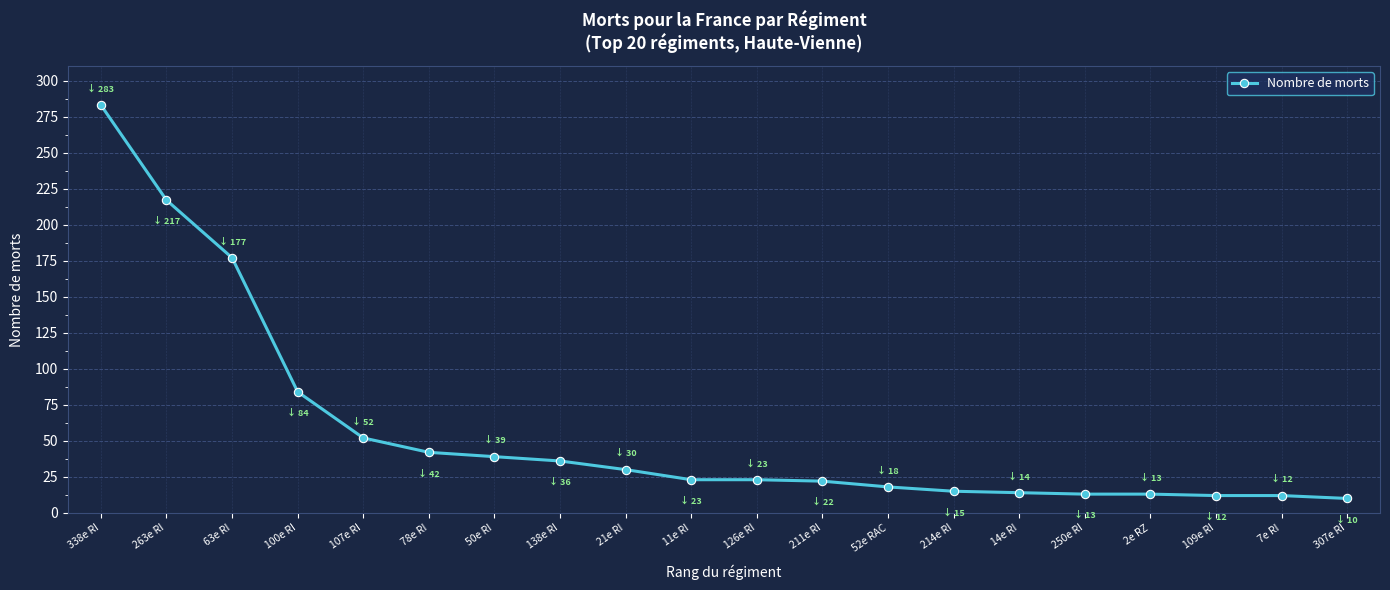

What is the ratio of the value at 138e RI to the value at 250e RI?

2.8